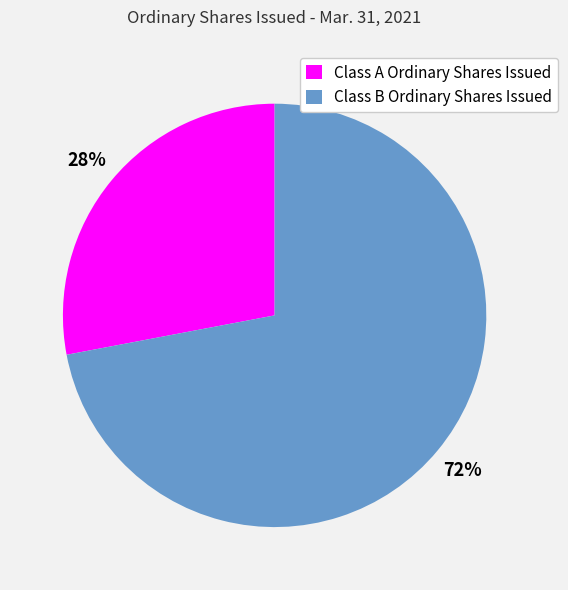

To the nearest percent, what is the average slice percentage?

50%